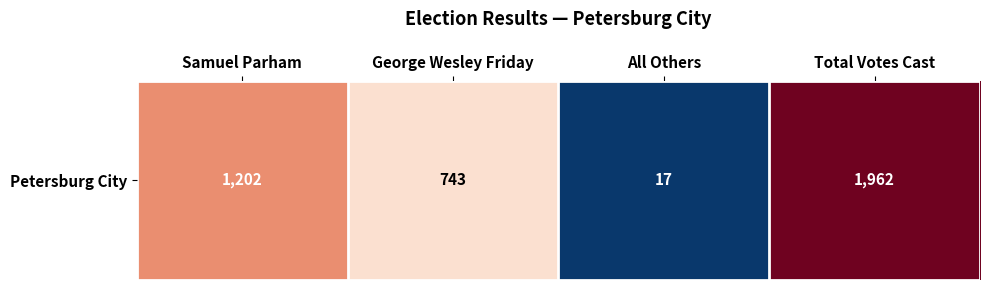

What is the difference between the second highest and second lowest values?

459